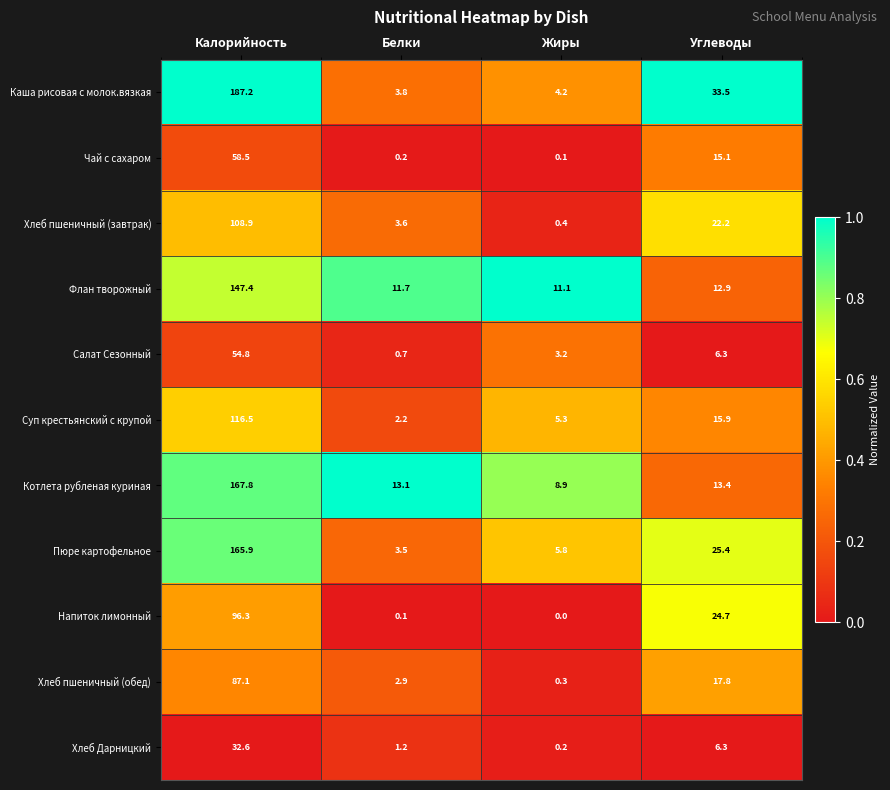

What is the difference between the highest and lowest values at Углеводы?

27.2